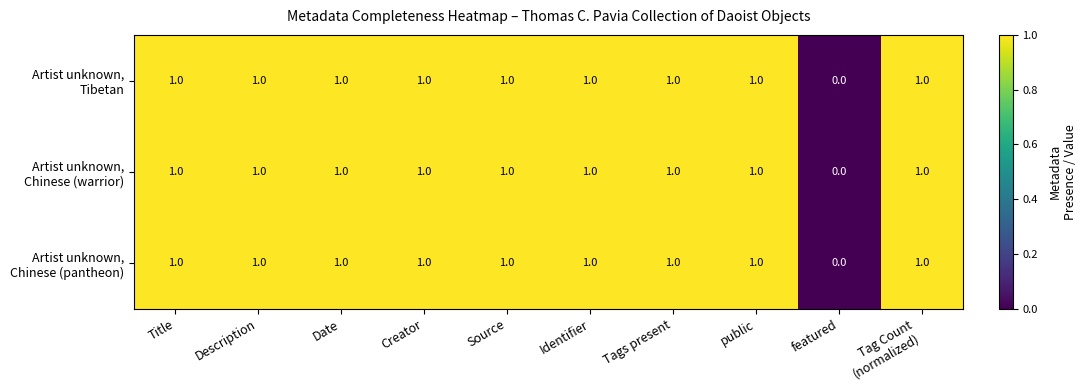

Which category has the lowest value across all series?

featured